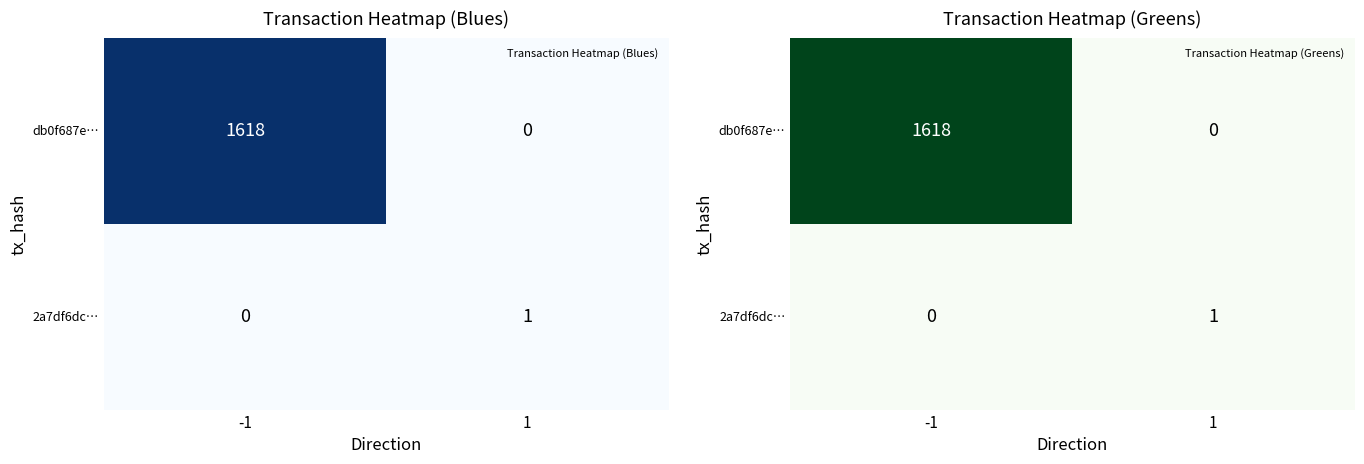

Which series has the largest total across all categories?

db0f687e…